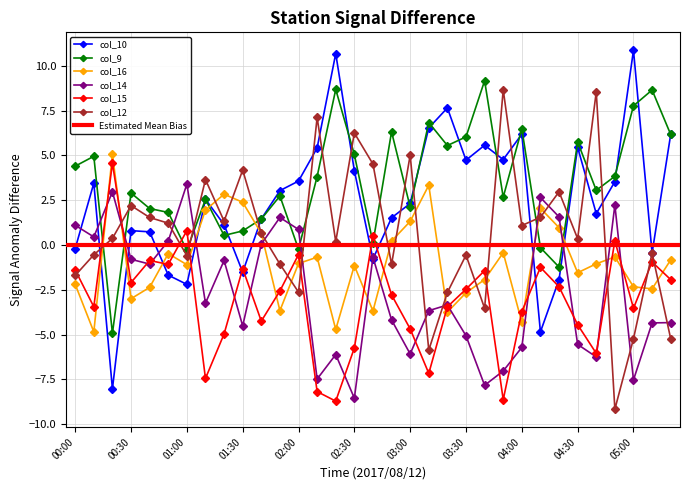

How many interior local valleys does the col_16 series have?

10